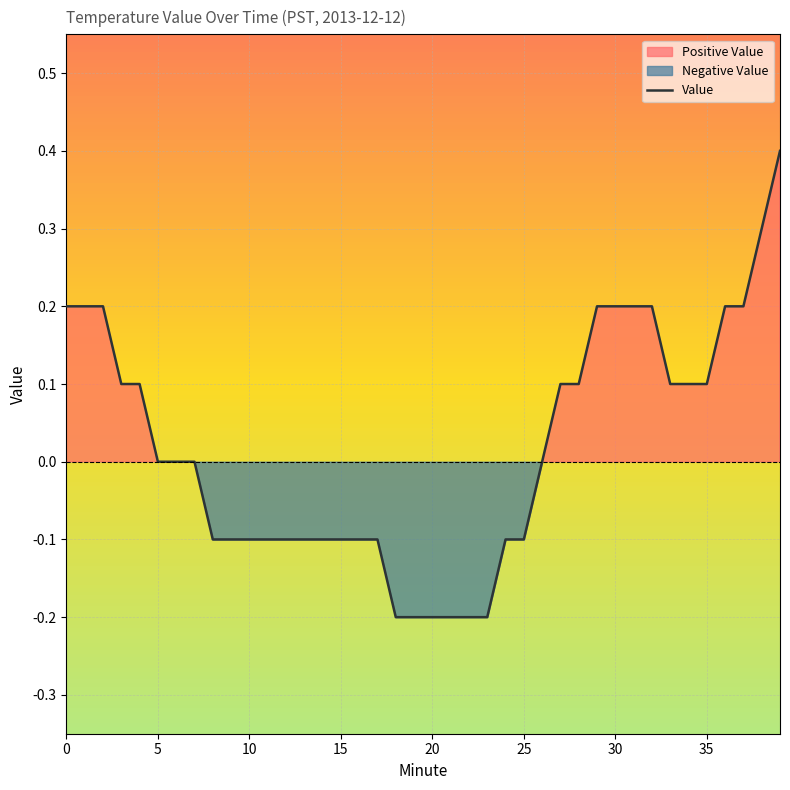

How many data points does each series have?

40